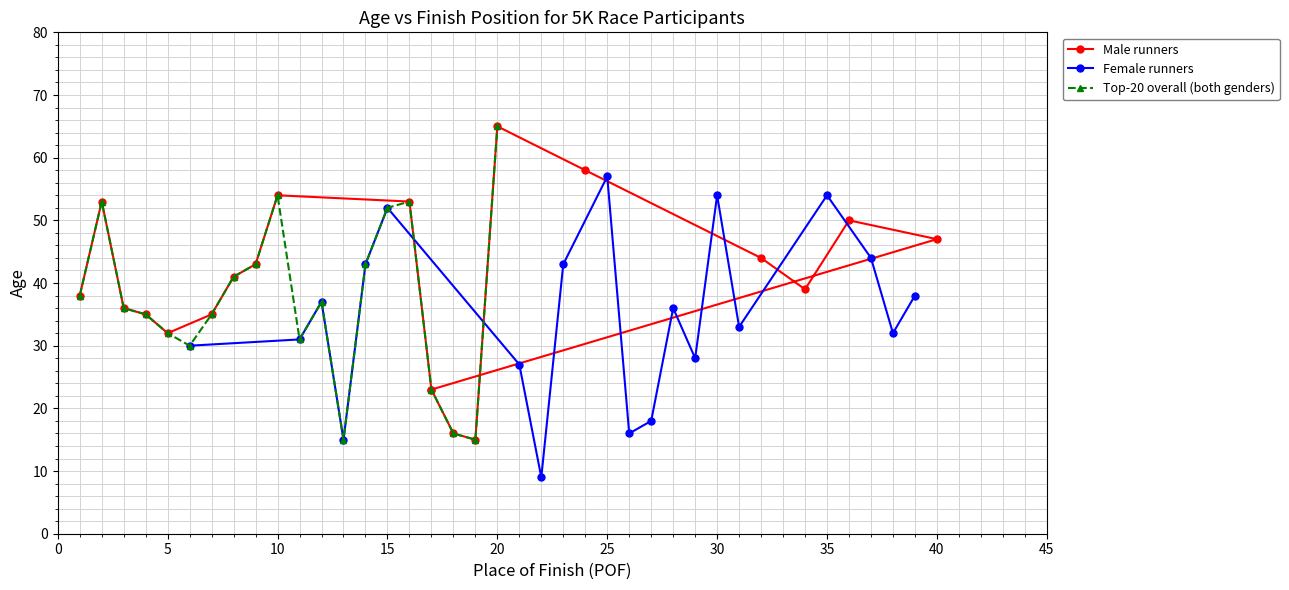

List the series in order of their overall mean, lowest first.

Female runners, Top-20 overall (both genders), Male runners